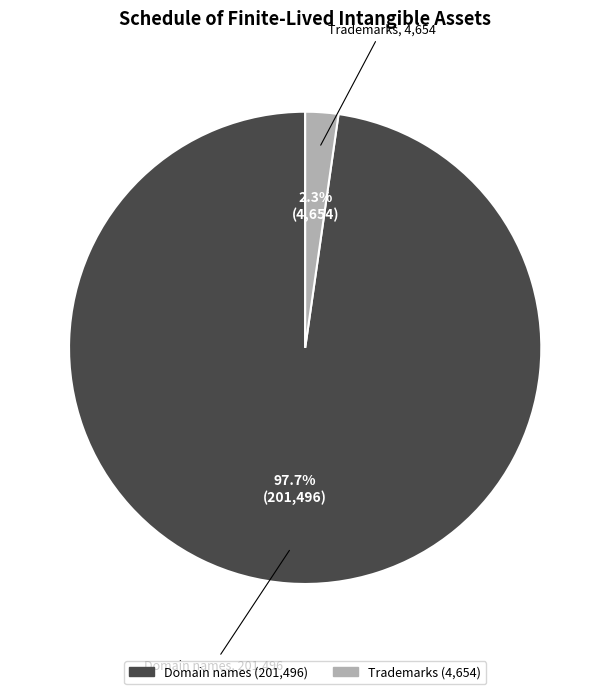

How many segments does this pie chart have?

2